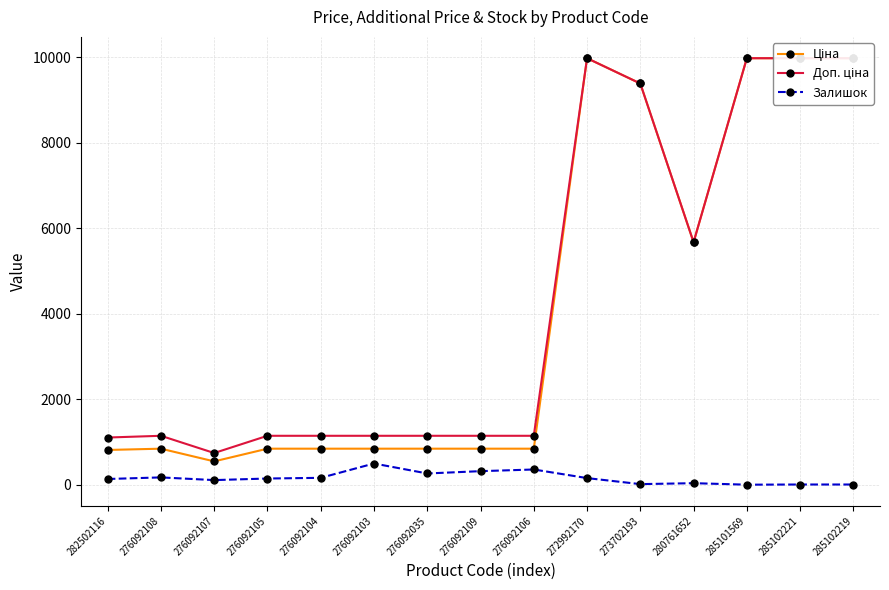

What is the difference between the maximum and minimum values in the Ціна series?

9423.5